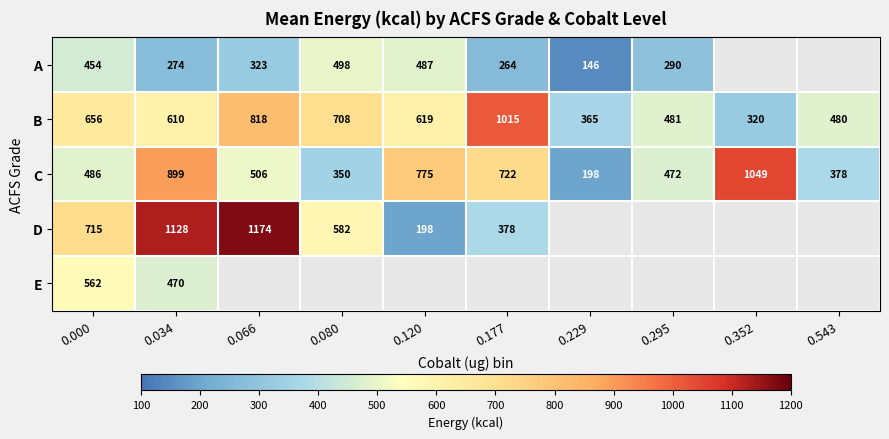

What is the sum of the B values at 0.120 and 0.066?

1437.0